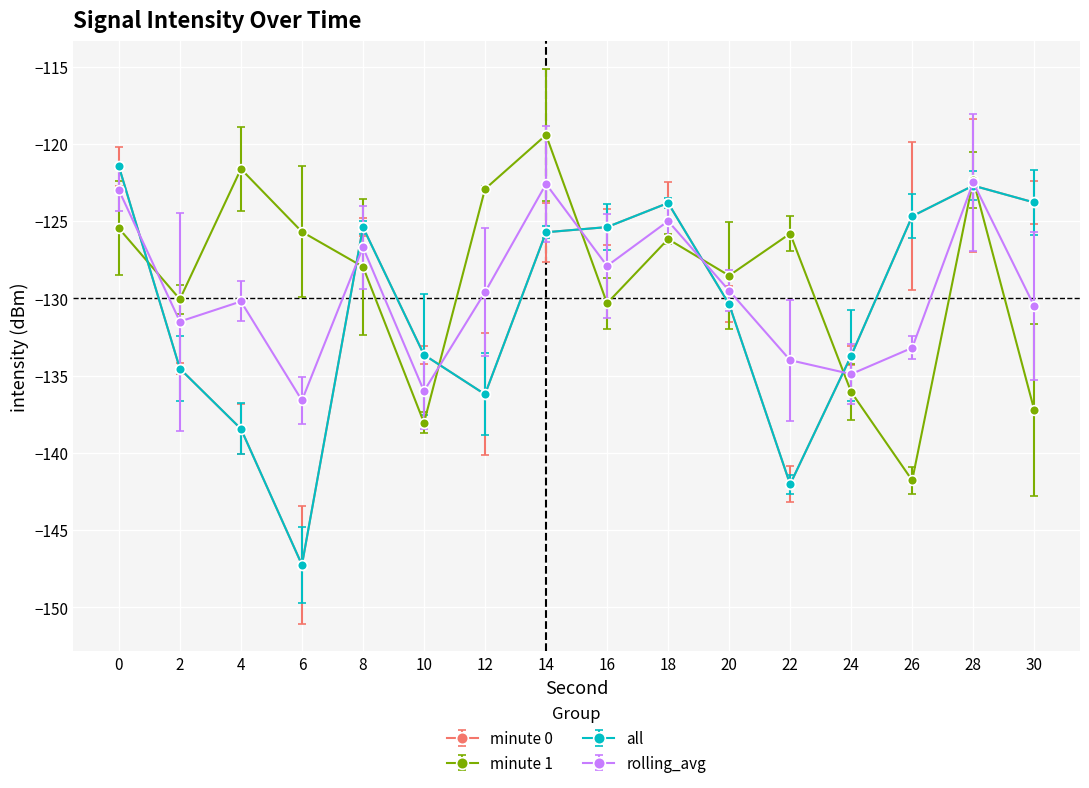

At how many categories does at least one series exceed -130?

13